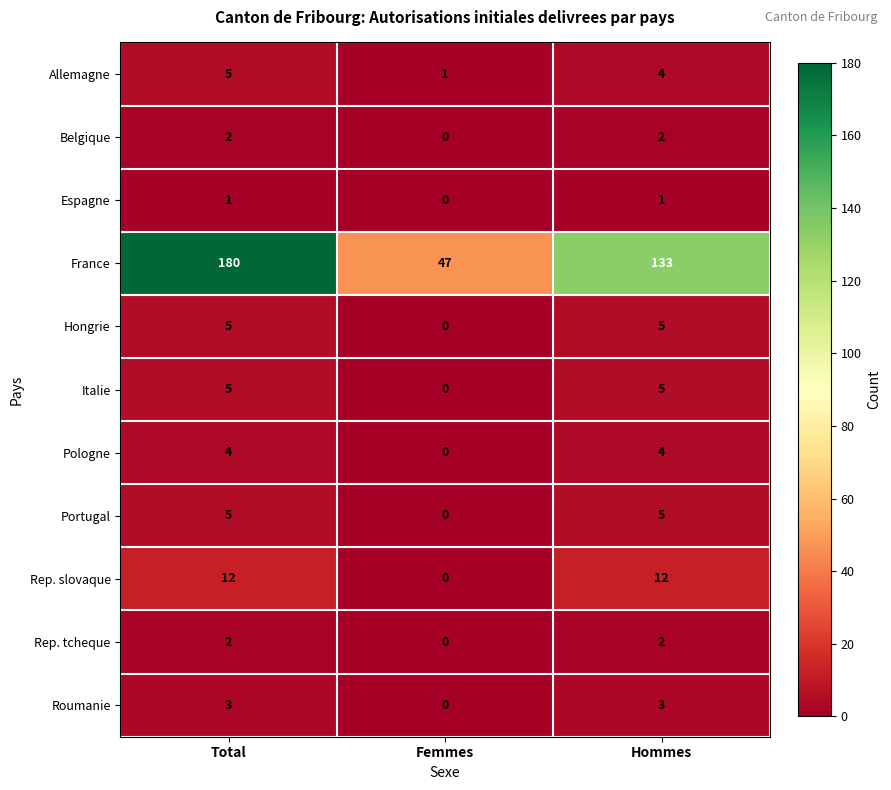

What is the difference between the highest and lowest values at Hommes?

132